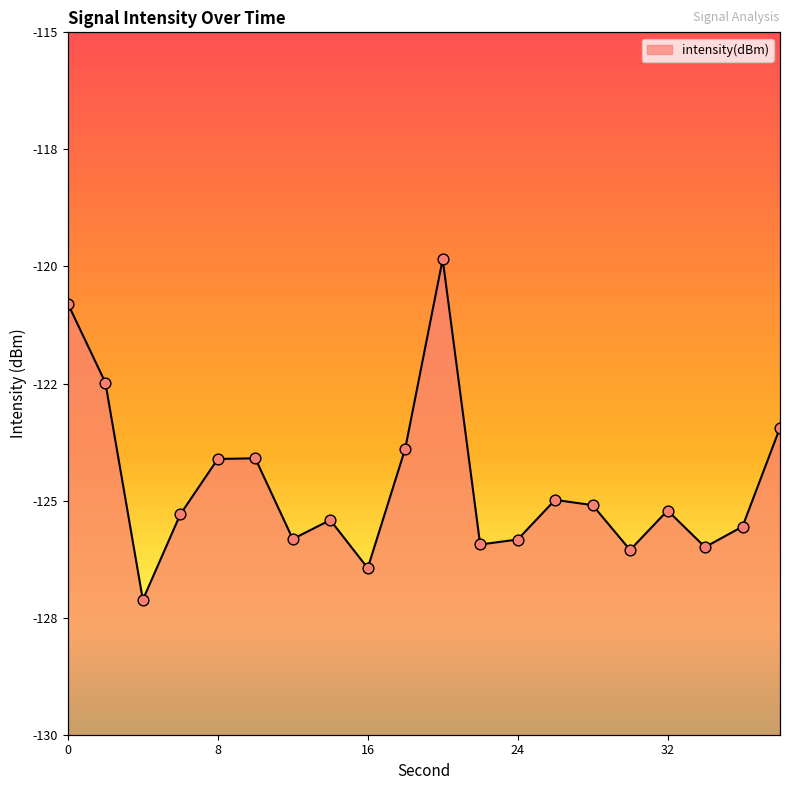

What is the change in value from 18 to 34?

-2.1